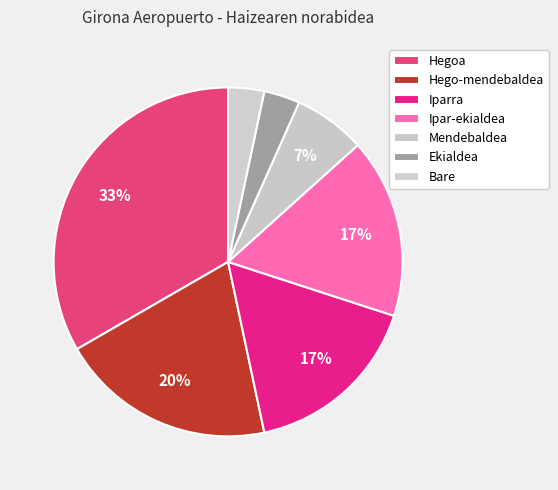

How many segments does this pie chart have?

7